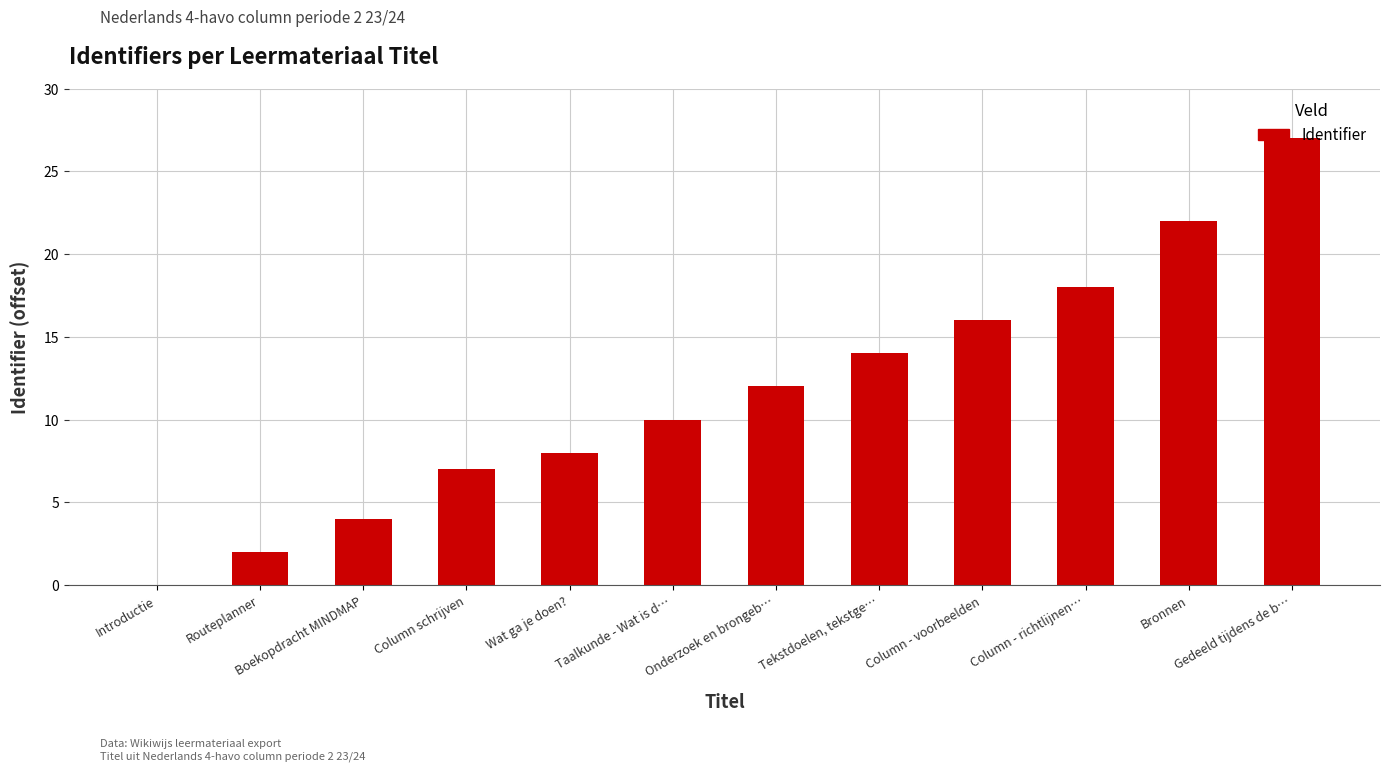

Read the value at Column - voorbeelden, to the nearest 5.

15